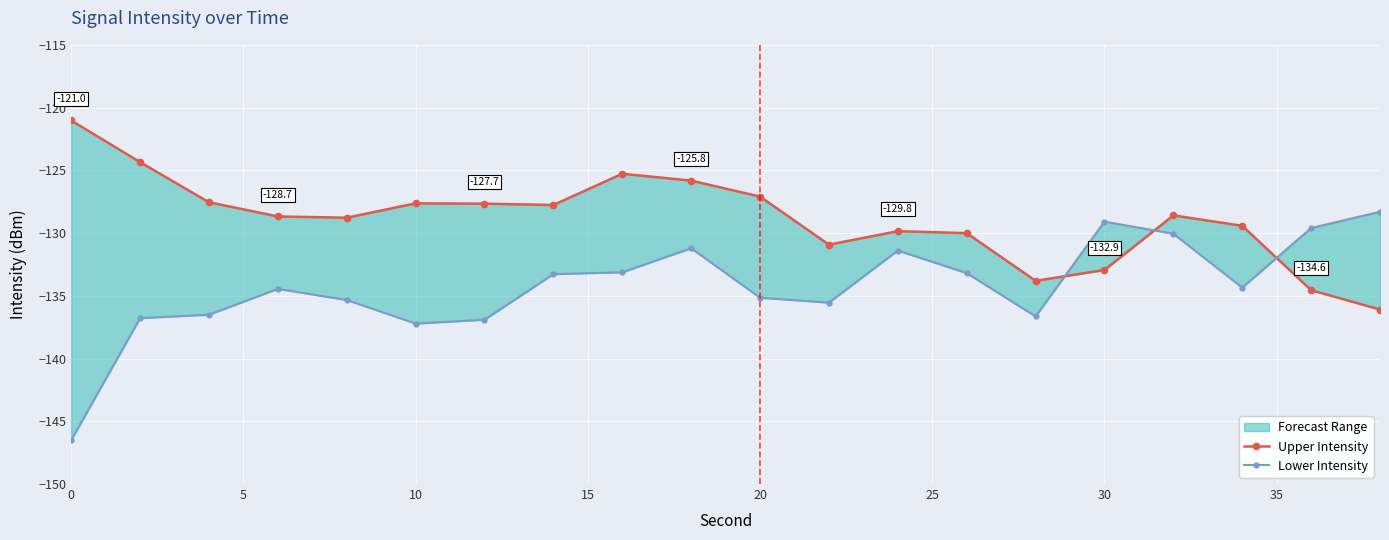

The value of Upper Intensity at 30 is -36.3. True or false?

False